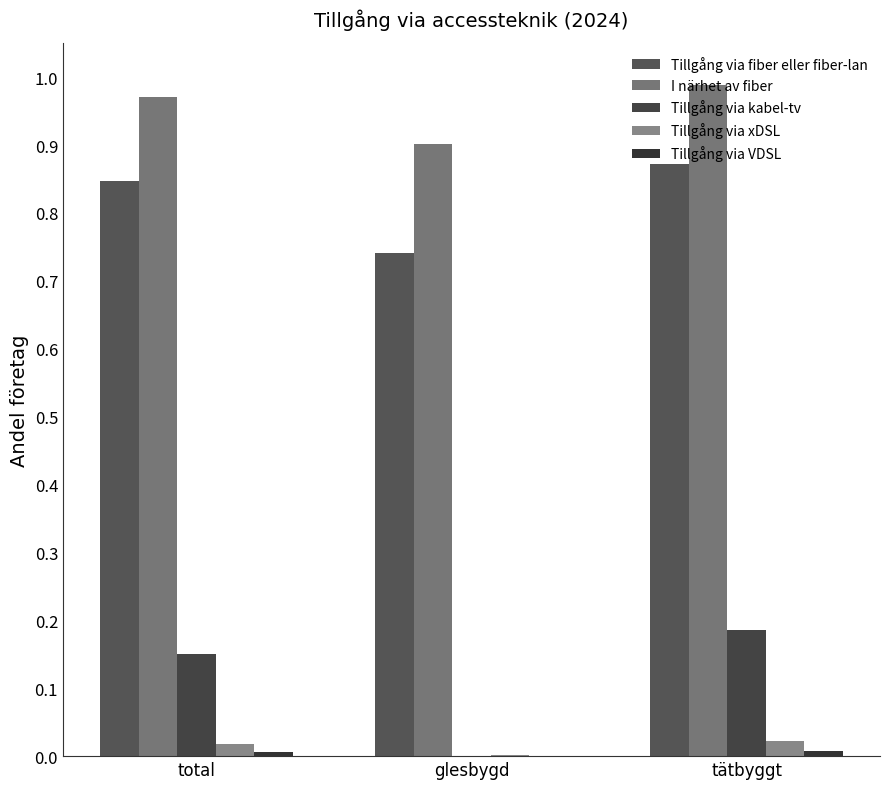

At which category is the sum across all series the highest?

tätbyggt